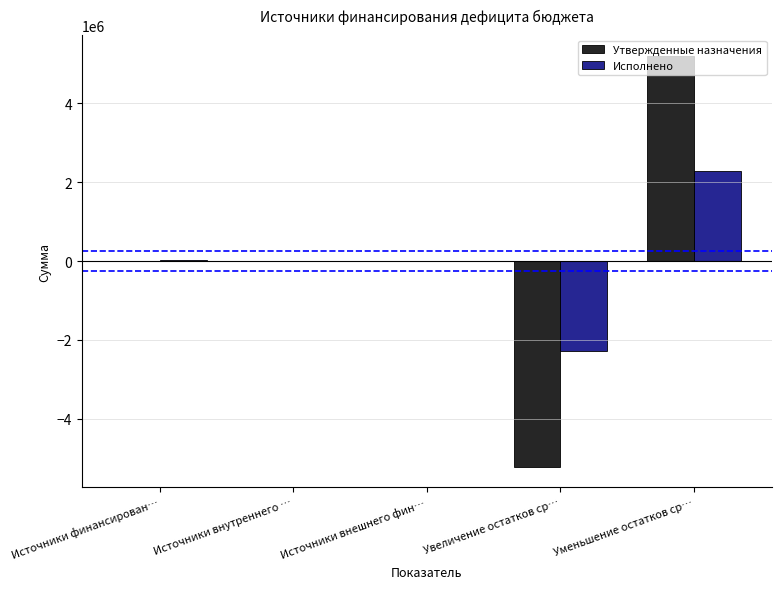

At which label does Утвержденные назначения reach its peak?

Уменьшение остатков ср…